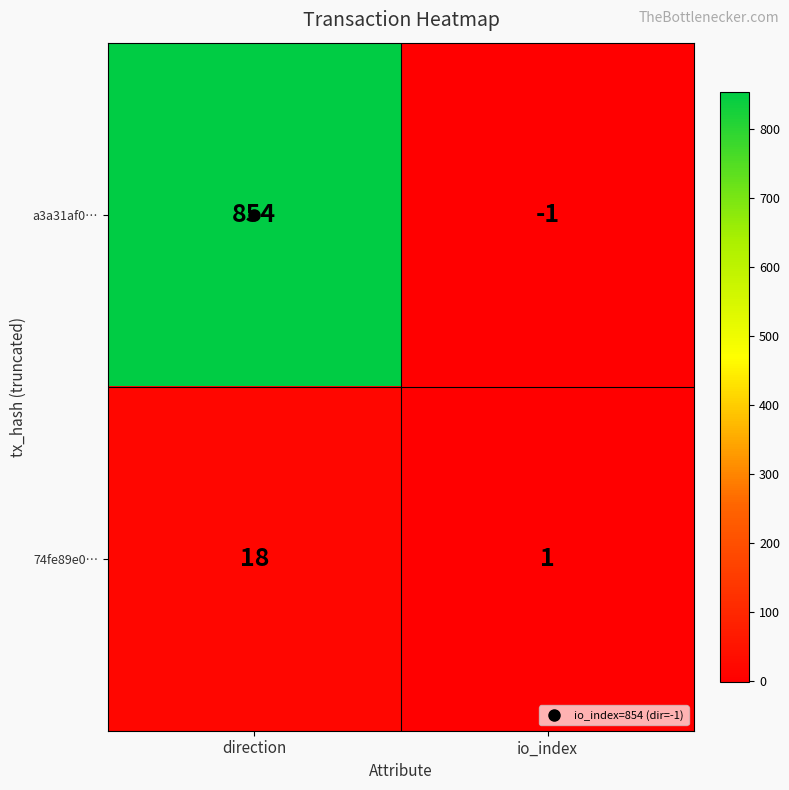

Rank the series by their maximum value, from highest to lowest.

a3a31af0…, 74fe89e0…